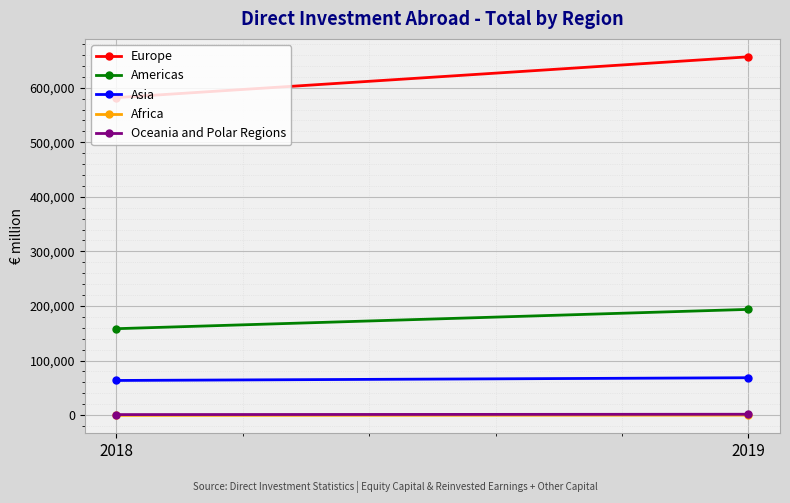

Which category has the highest value across all series?

2019